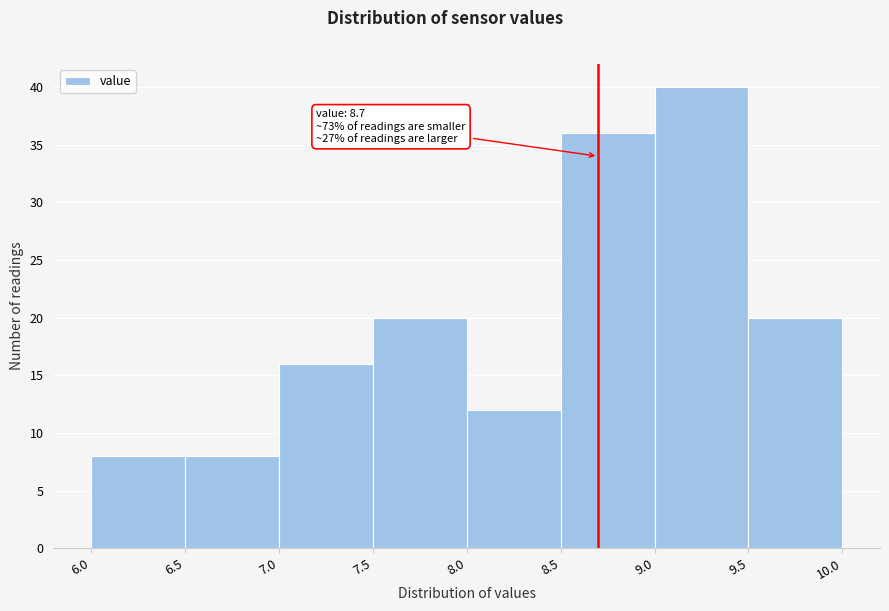

Over which range of the x-axis is the bar tallest?

9.0 to 9.5